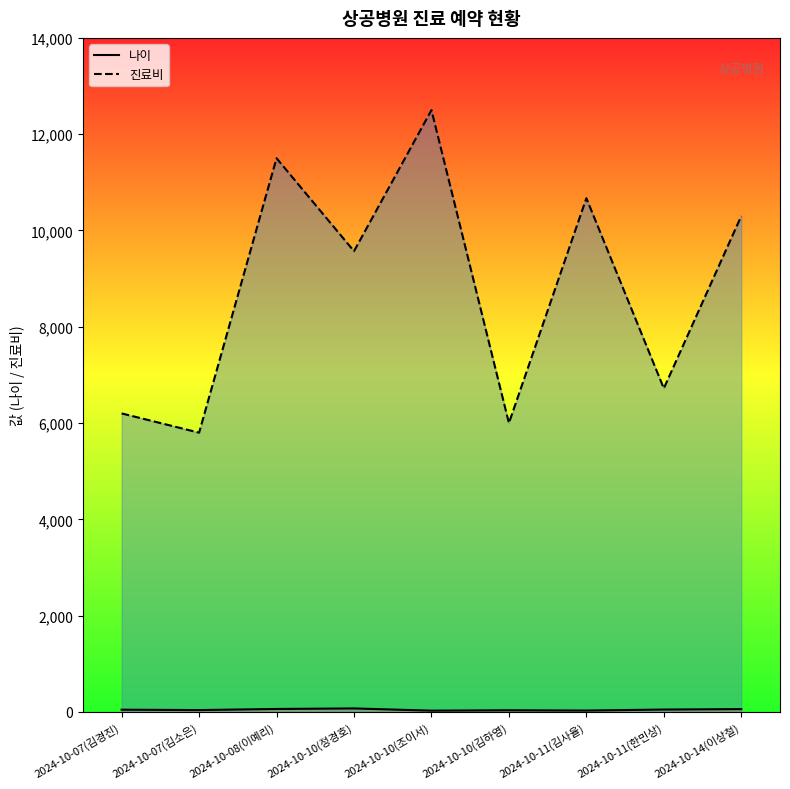

At how many categories does at least one series exceed 10320?

3